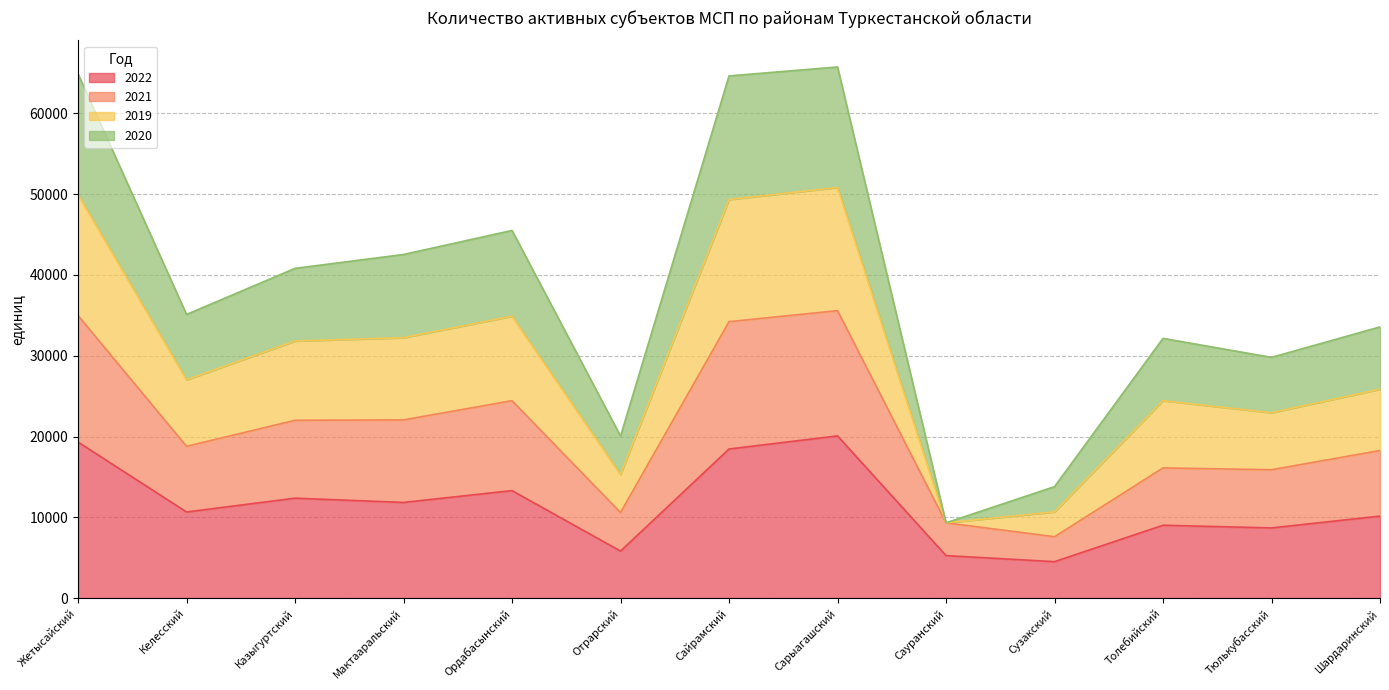

At which category is the sum across all series the highest?

Сарыагашский